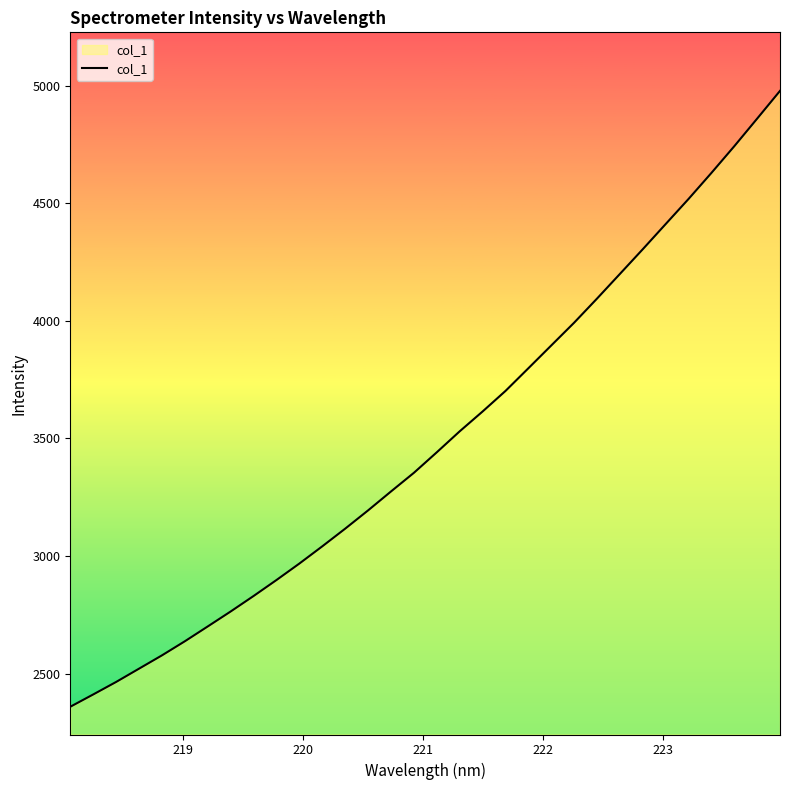

Count the number of categories in the chart.

32